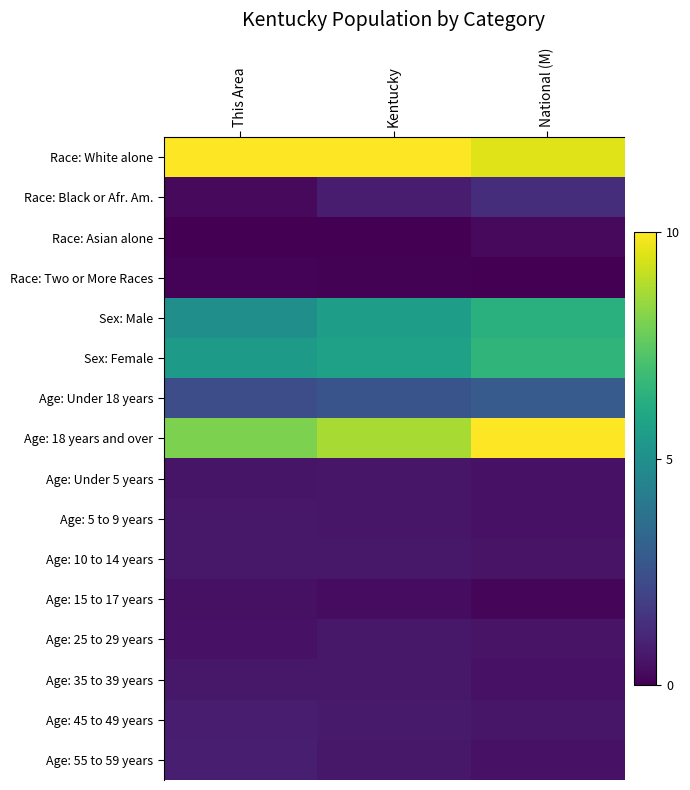

Reading left to right, transcribe all the data shown in this chart.

Race: White alone: This Area=10.0	Kentucky=10.0	National (M)=9.5
Race: Black or Afr. Am.: This Area=0.3	Kentucky=0.8	National (M)=1.3
Race: Asian alone: This Area=0.0	Kentucky=0.0	National (M)=0.3
Race: Two or More Races: This Area=0.1	Kentucky=0.1	National (M)=0.0
Sex: Male: This Area=5.0	Kentucky=5.5	National (M)=6.3
Sex: Female: This Area=5.4	Kentucky=5.7	National (M)=6.6
Age: Under 18 years: This Area=2.4	Kentucky=2.6	National (M)=2.9
Age: 18 years and over: This Area=8.0	Kentucky=8.7	National (M)=10.0
Age: Under 5 years: This Area=0.6	Kentucky=0.6	National (M)=0.5
Age: 5 to 9 years: This Area=0.6	Kentucky=0.6	National (M)=0.5
Age: 10 to 14 years: This Area=0.6	Kentucky=0.6	National (M)=0.5
Age: 15 to 17 years: This Area=0.4	Kentucky=0.3	National (M)=0.2
Age: 25 to 29 years: This Area=0.5	Kentucky=0.6	National (M)=0.5
Age: 35 to 39 years: This Area=0.6	Kentucky=0.6	National (M)=0.5
Age: 45 to 49 years: This Area=0.8	Kentucky=0.7	National (M)=0.6
Age: 55 to 59 years: This Area=0.8	Kentucky=0.6	National (M)=0.5